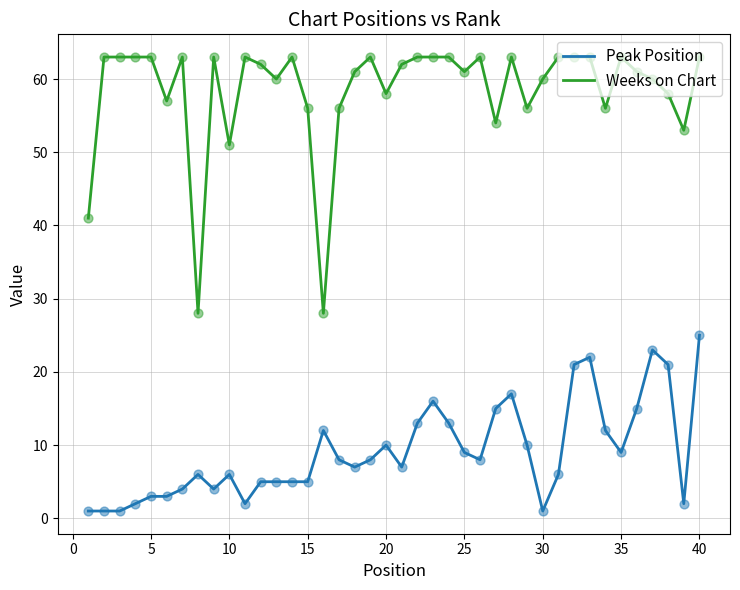

What is the maximum value shown in the chart?

63